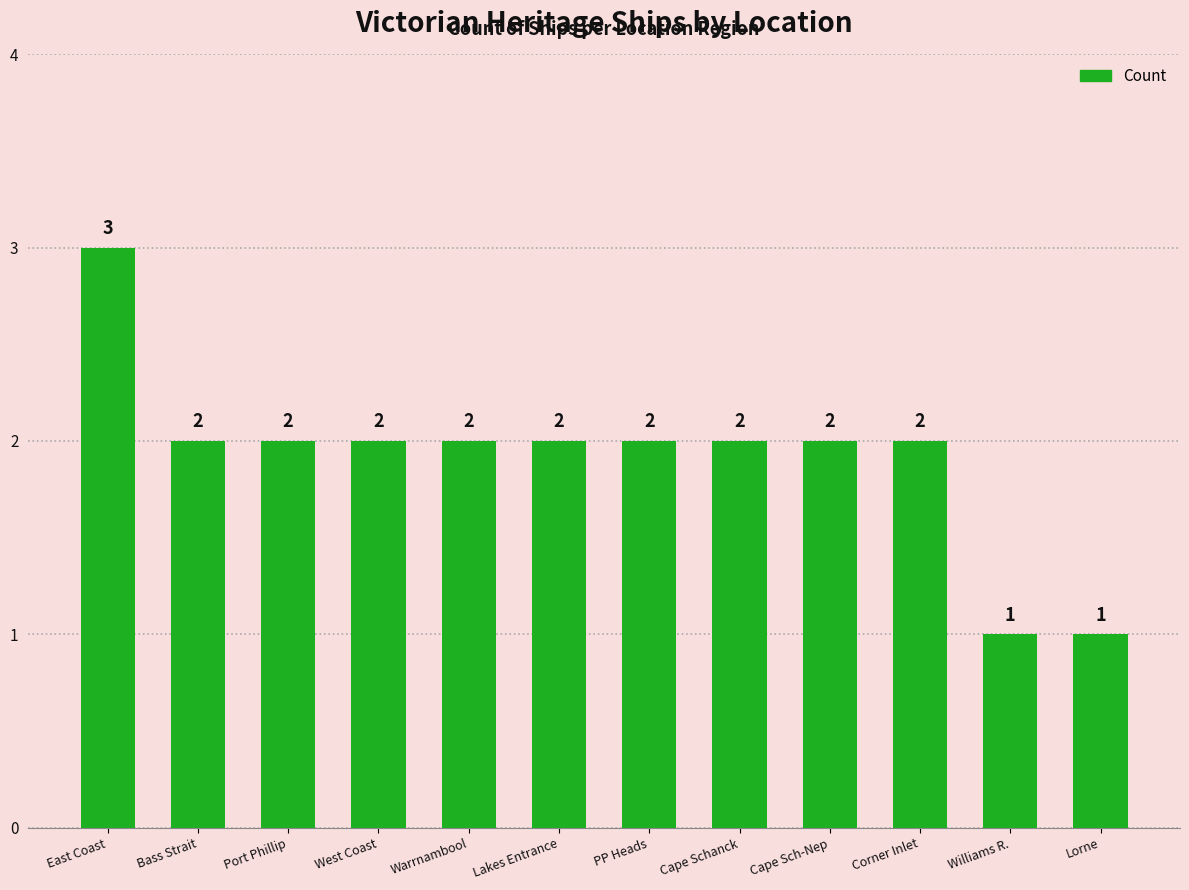

Approximately how many times larger is the value at Corner Inlet compared to Williams R.?

2.0